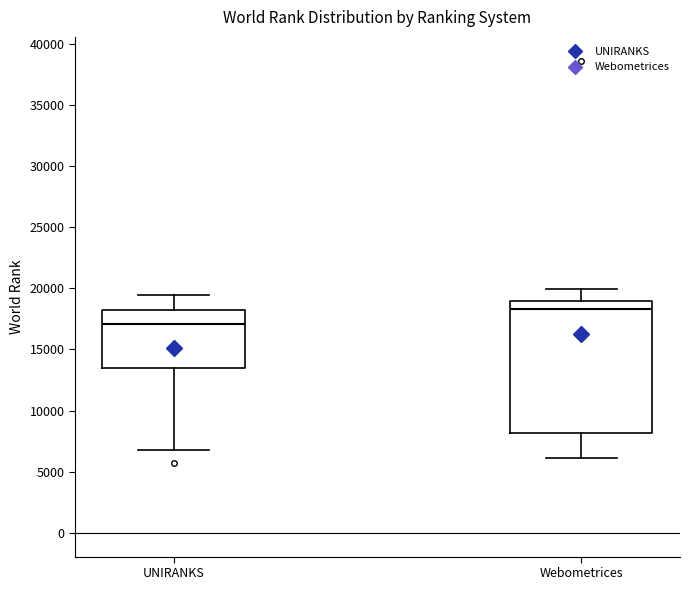

Where does the upper whisker of the box for Webometrices end on the y-axis? The values are not printed on the chart, so give them approximately, as read against the axis.

20000